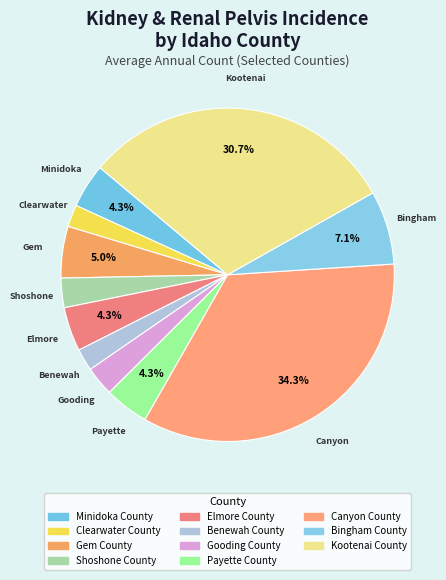

Is there any slice that represents more than half of the pie?

No